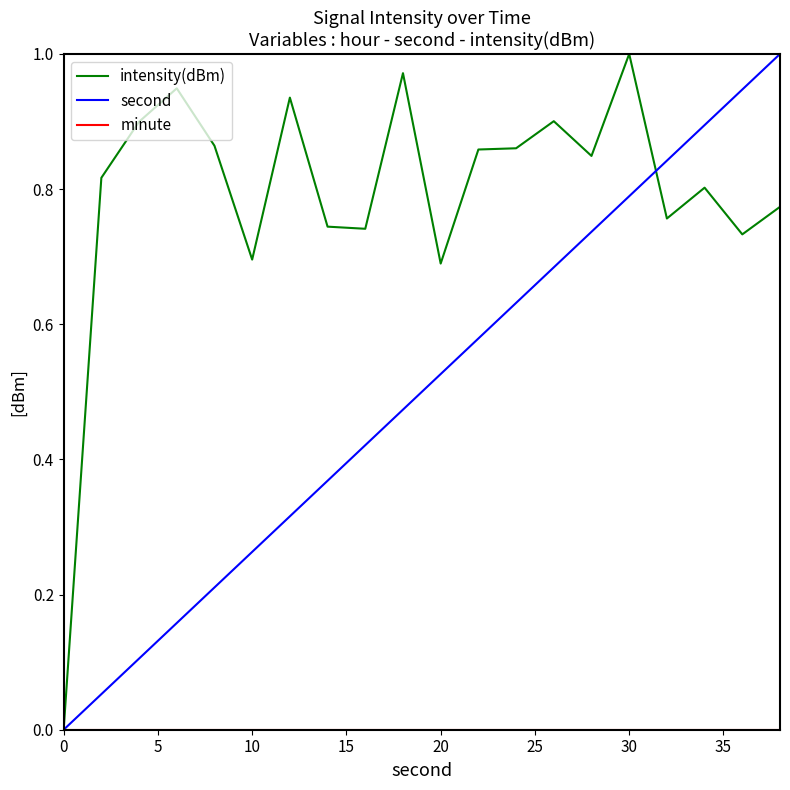

Which series has the largest total across all categories?

intensity(dBm)